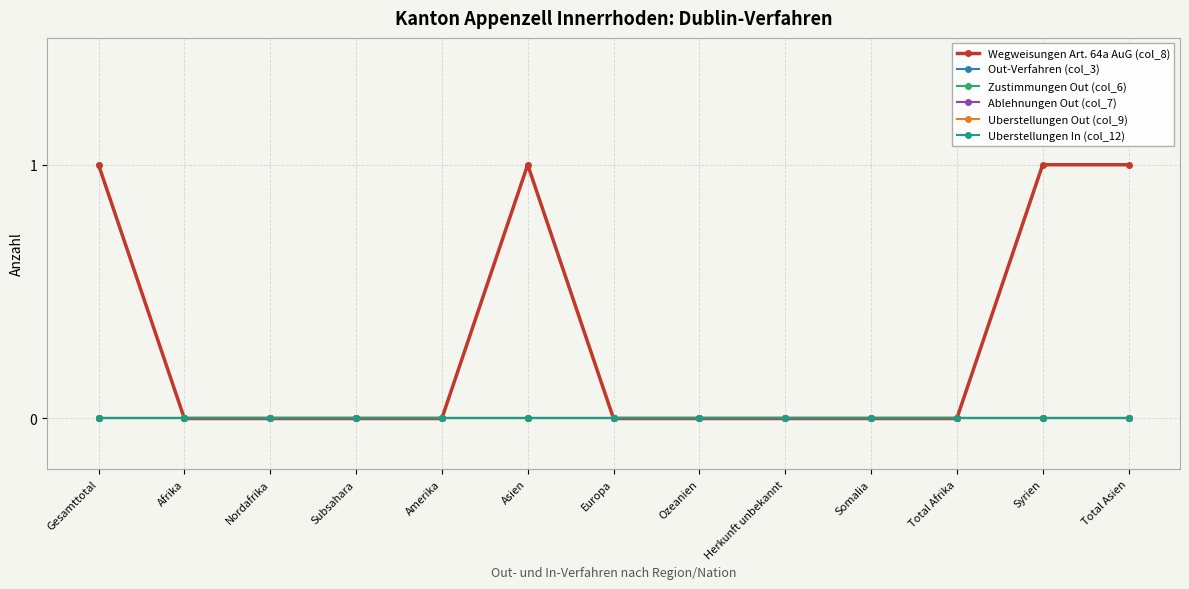

At which label does Out-Verfahren (col_3) reach its minimum?

Gesamttotal